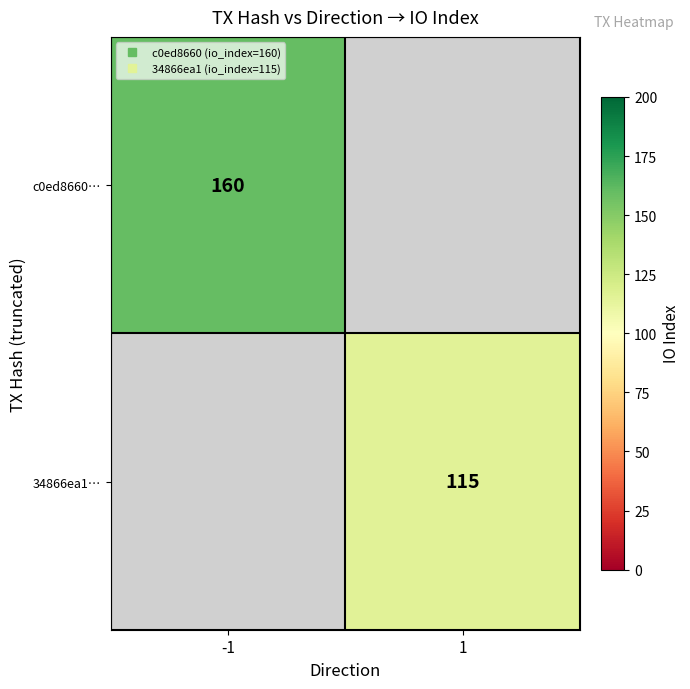

At which label is c0ed8660… closest to 160?

-1